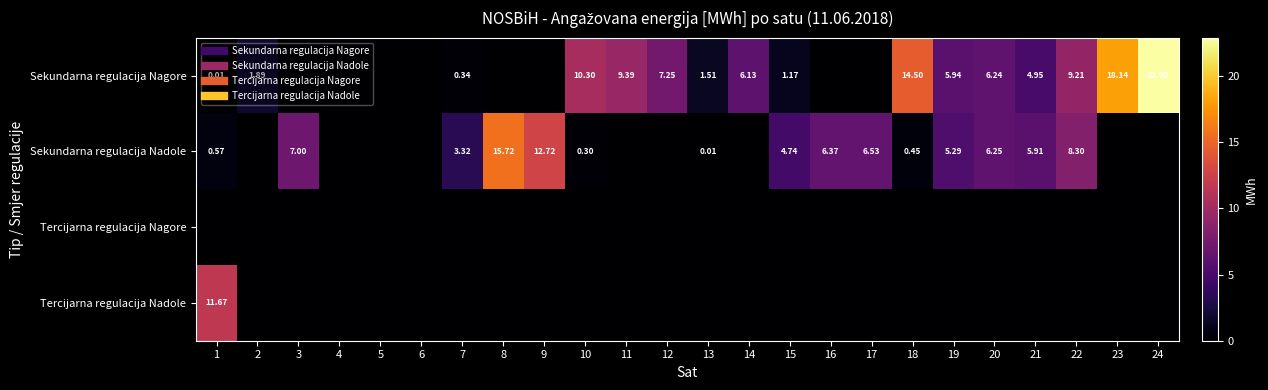

Which series has the largest total across all categories?

Sekundarna regulacija Nagore